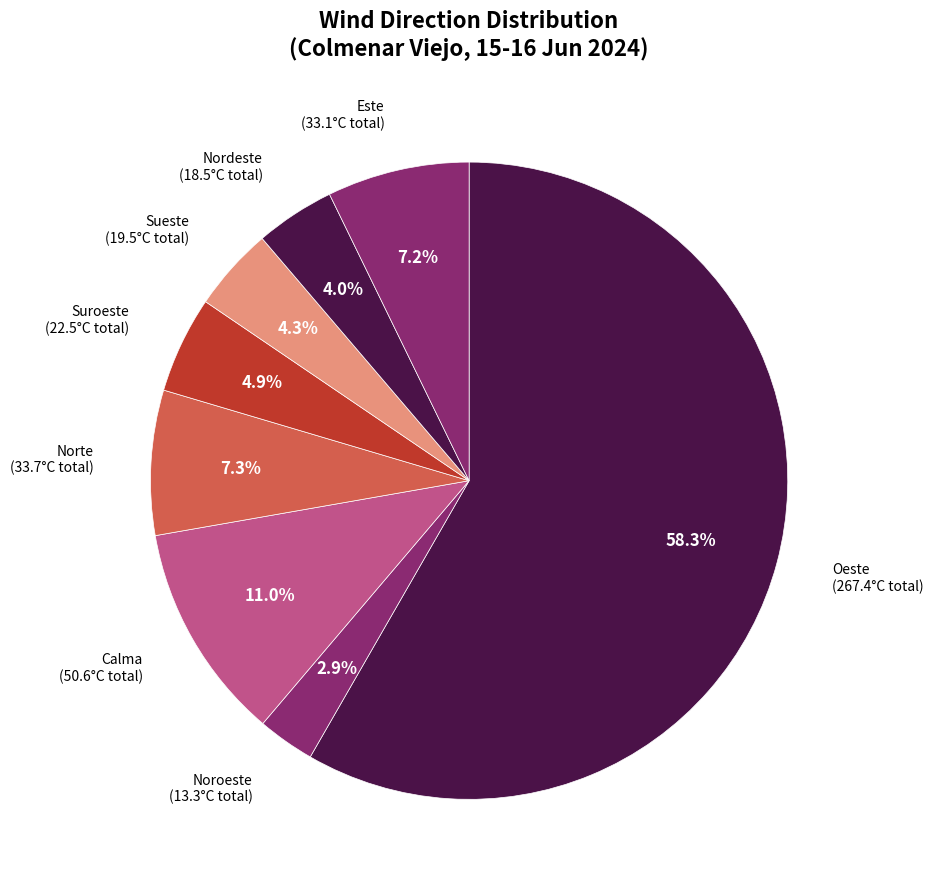

Does Noroeste represent more than half of the total?

No